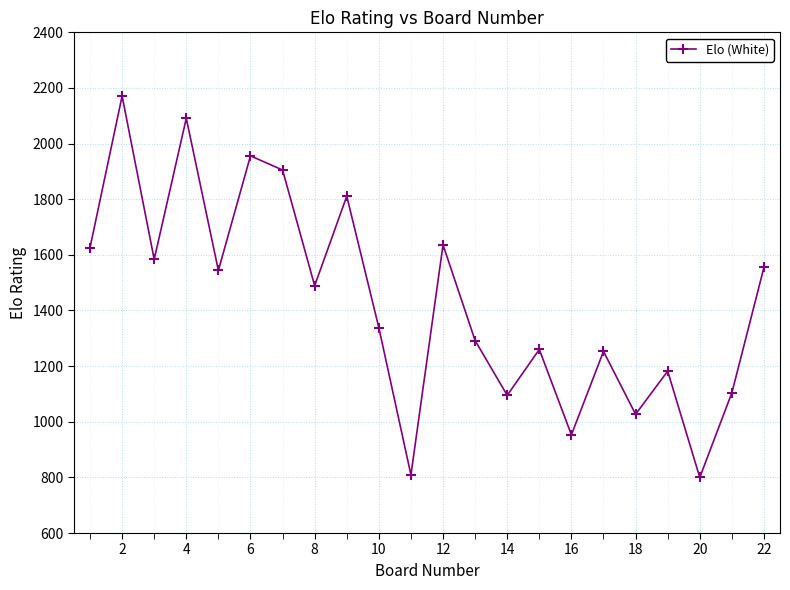

What is the minimum value shown in the chart?

800